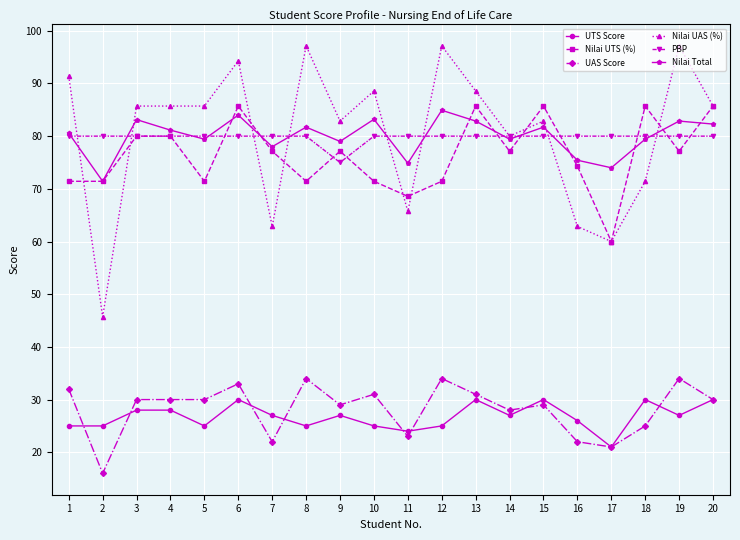

Does the chart have visible grid lines?

Yes